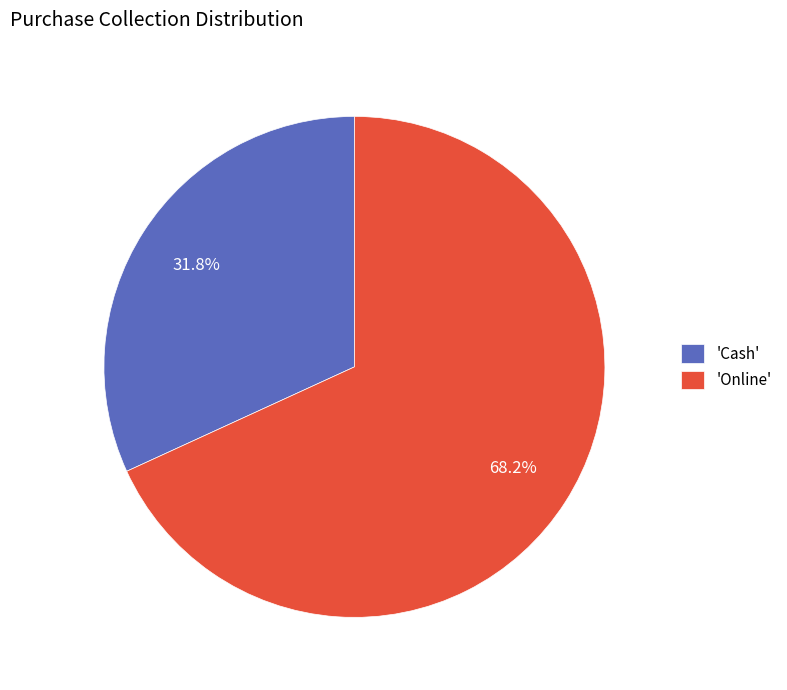

Is there a majority slice in this chart?

Yes